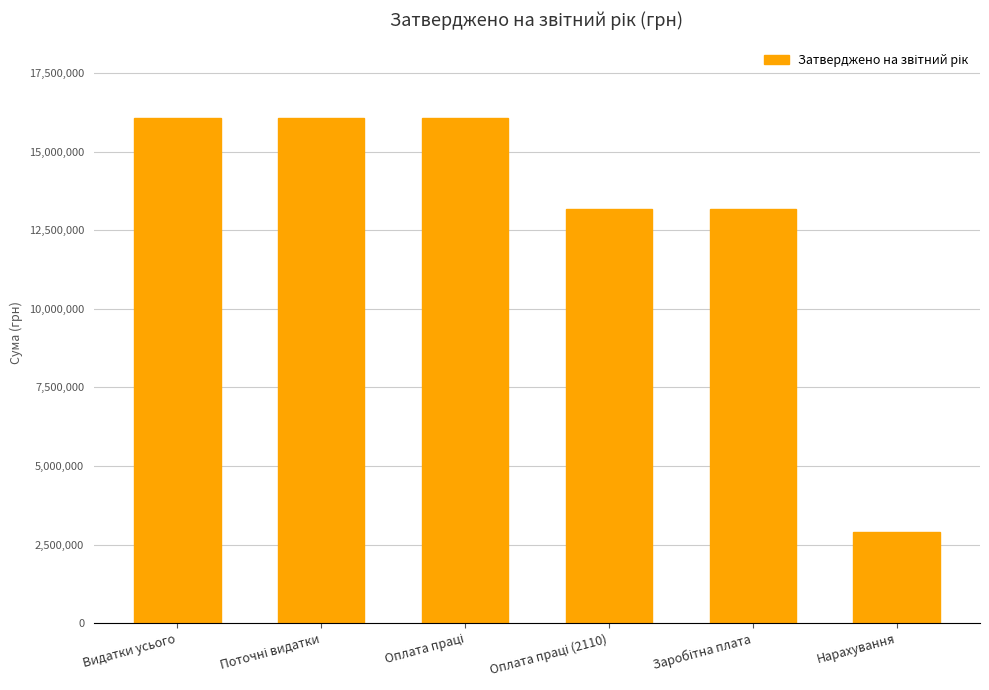

Count the values in the range 13165539 to 16061957.

5